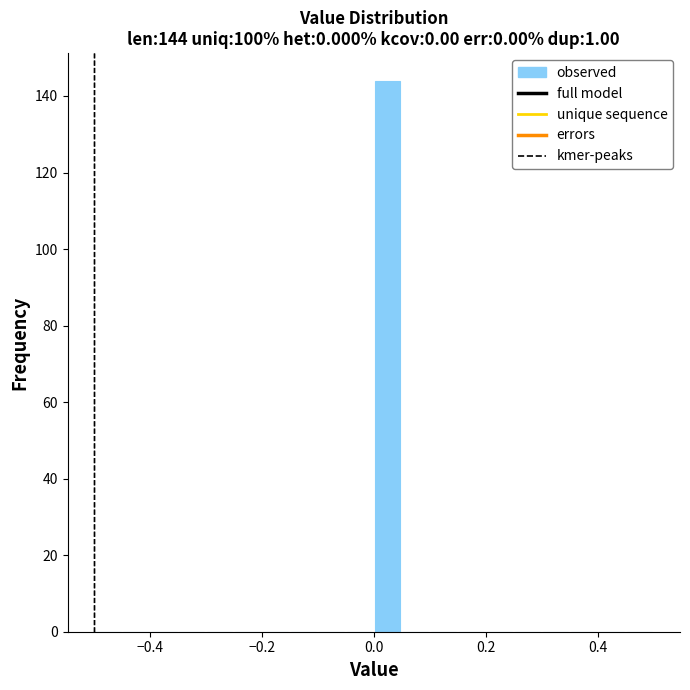

Read against the x-axis, roughly where is the centre of the tallest bar?

0.02